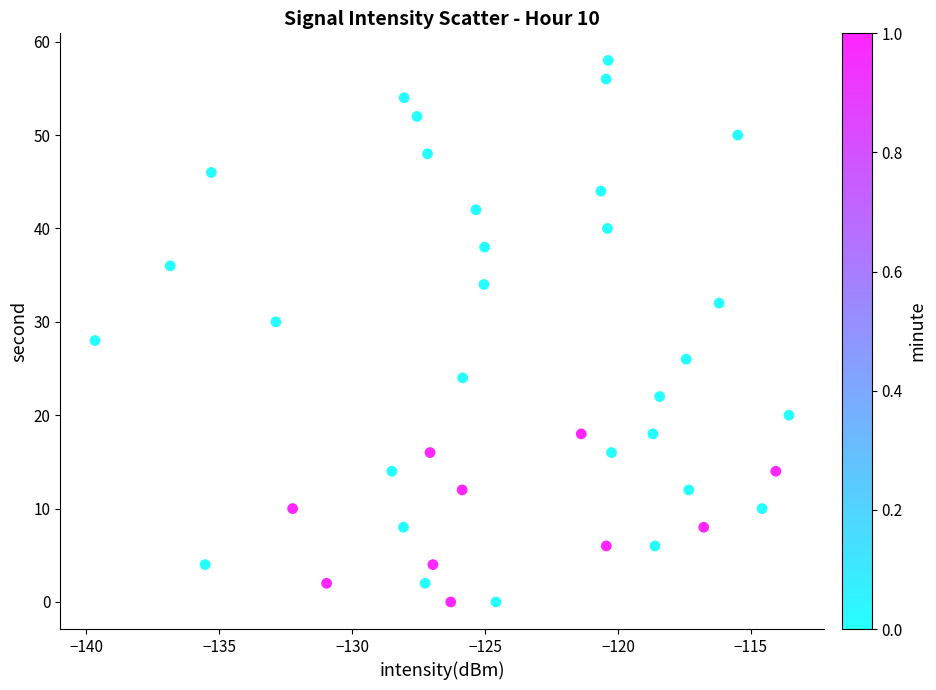

What is the range of Y values (max minus min)?

58